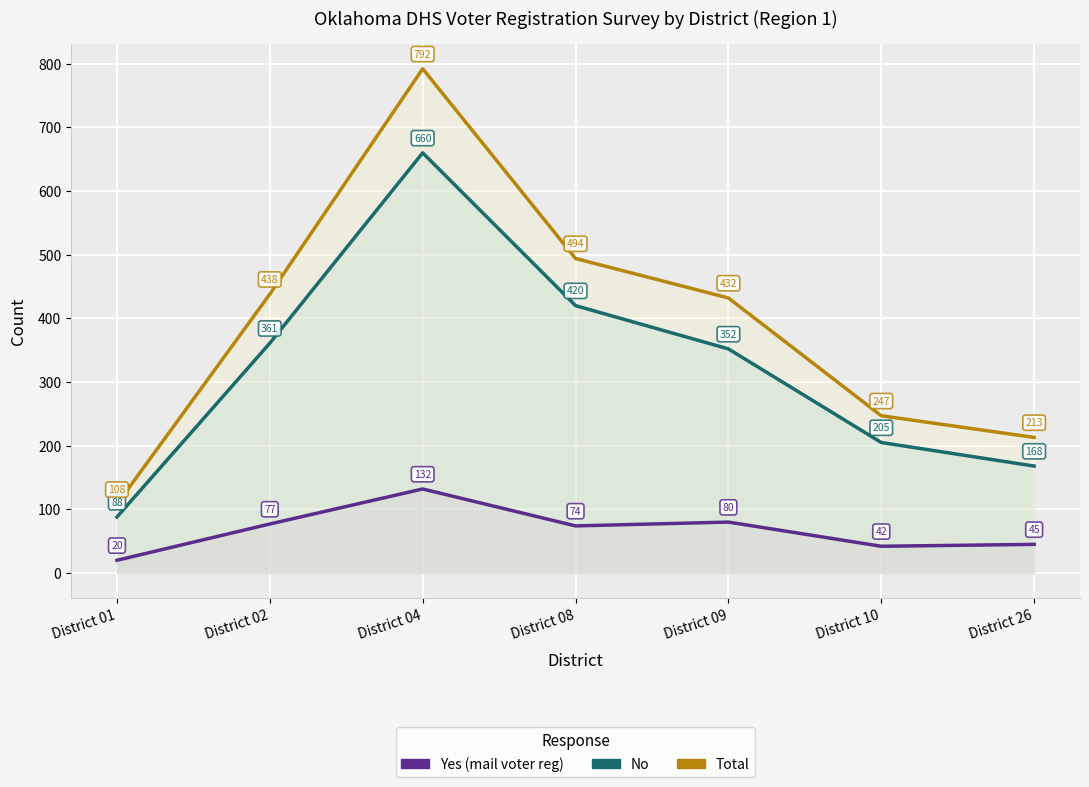

List the series in order of their overall mean, highest first.

Total, No, Yes (mail voter reg)